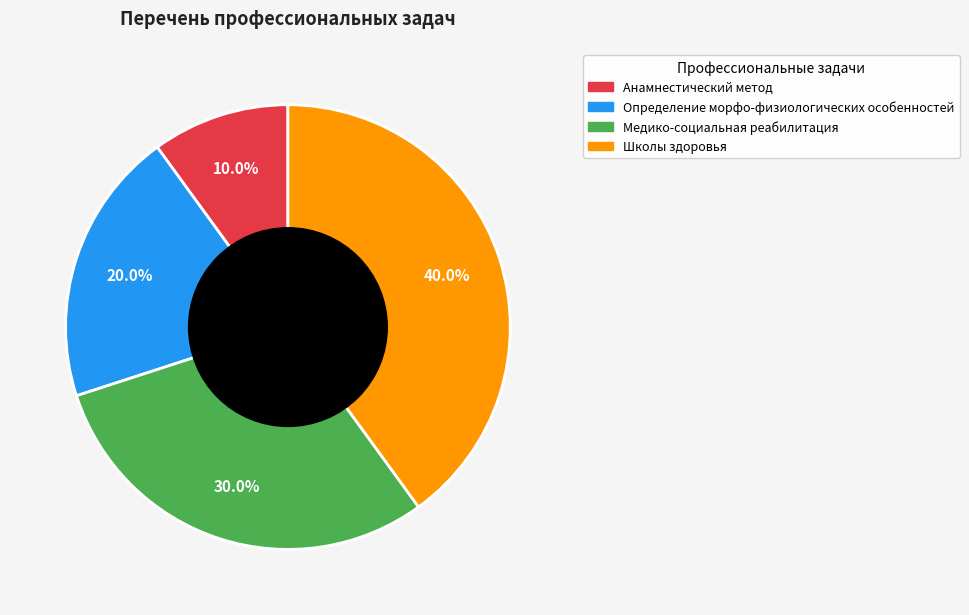

To the nearest percent, what percentage of the pie is Определение морфо-физиологических особенностей?

20%